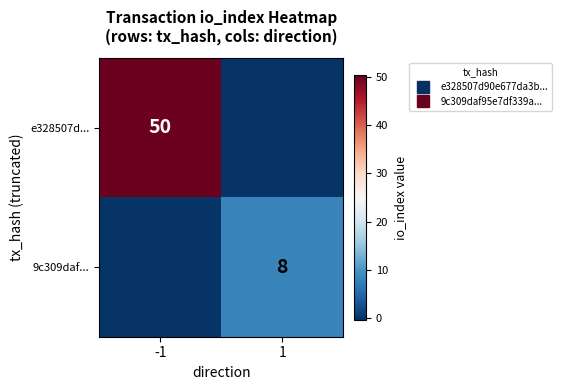

What is the spread (max minus min) of values at -1?

50